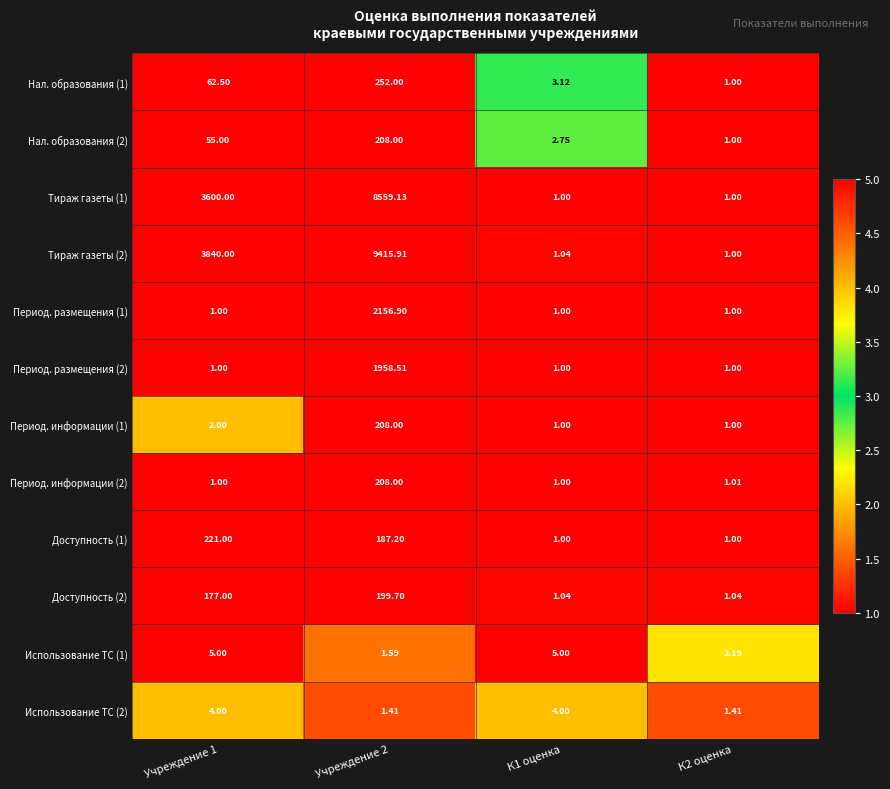

Is the value of Нал. образования (2) at Учреждение 1 greater than the value of Тираж газеты (1) at К2 оценка?

Yes